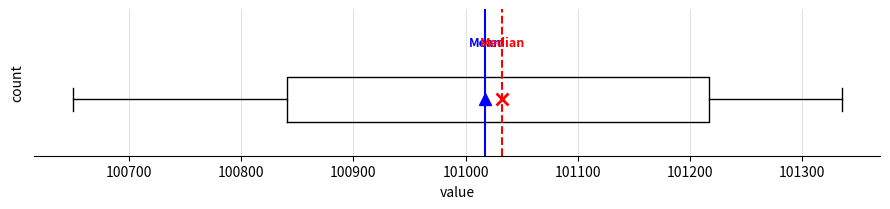

Where is the right edge of the box on the x-axis? The values are not printed on the chart, so give them approximately, as read against the axis.

101220